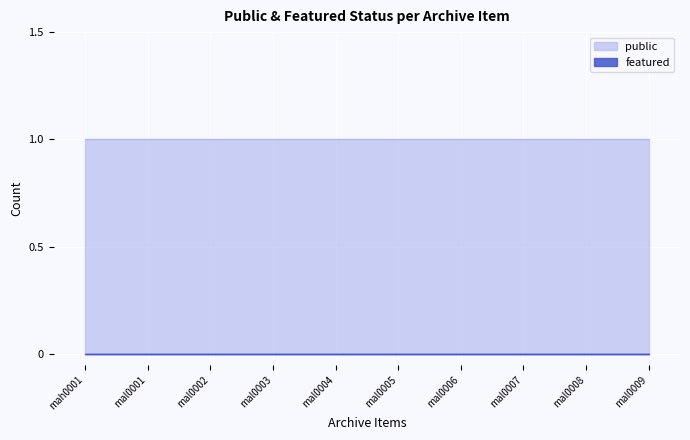

Where is public nearest to the value 1?

mah0001